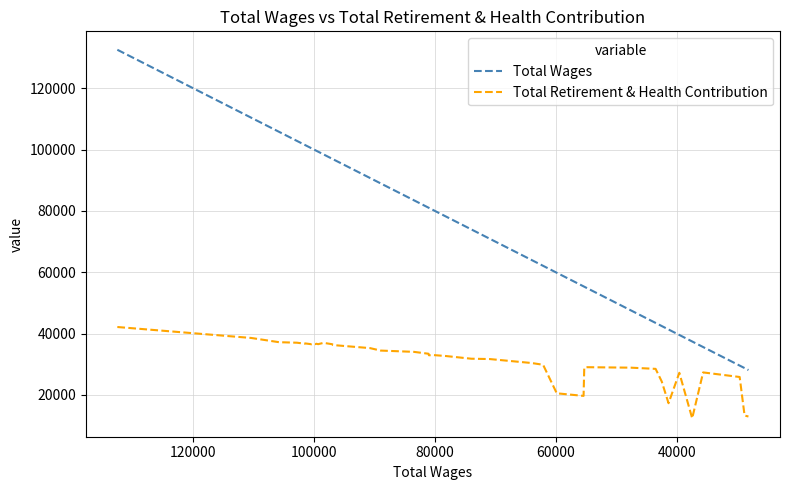

How many lines are shown in the chart?

2